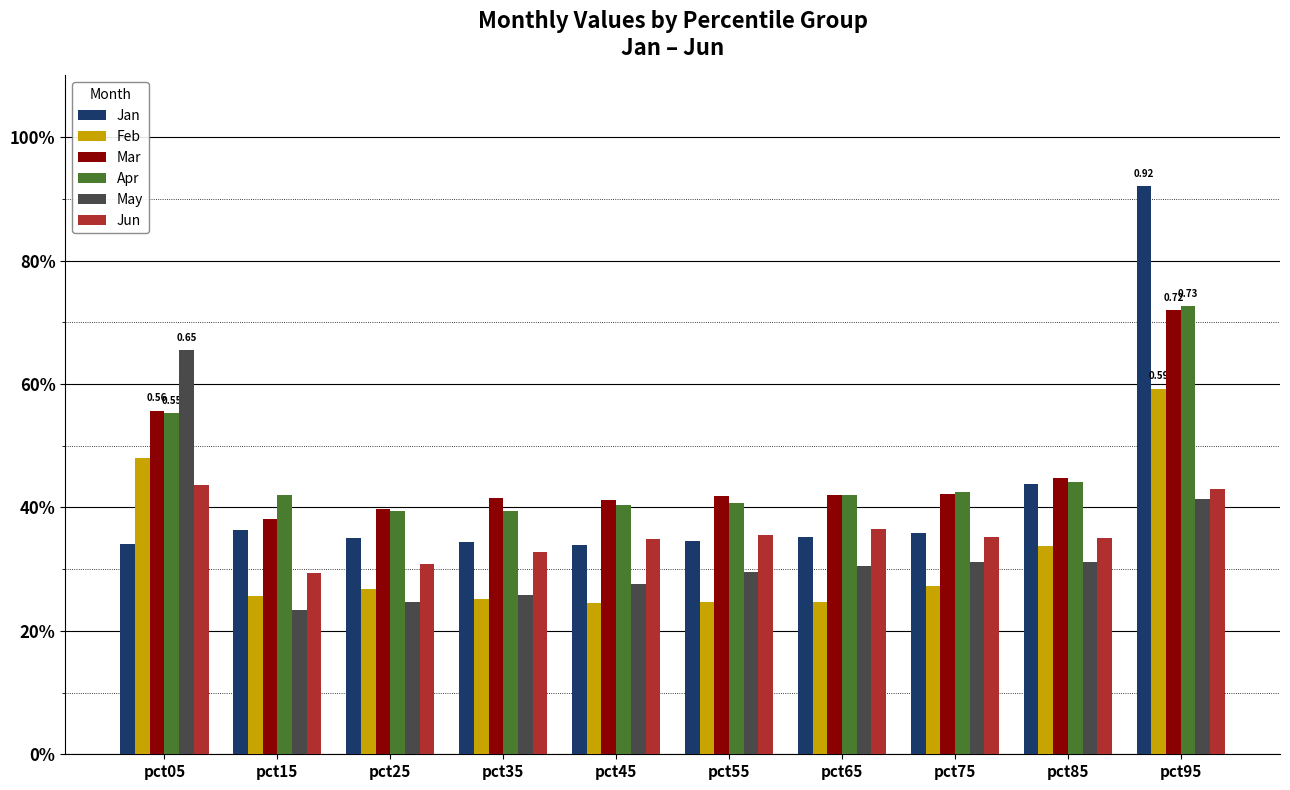

Count the number of categories in the chart.

10